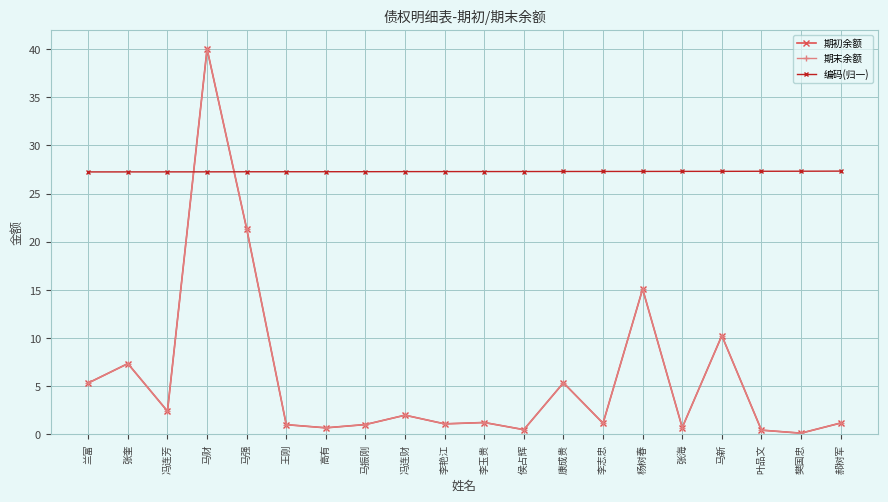

At which label does 期初余额 reach its peak?

马财